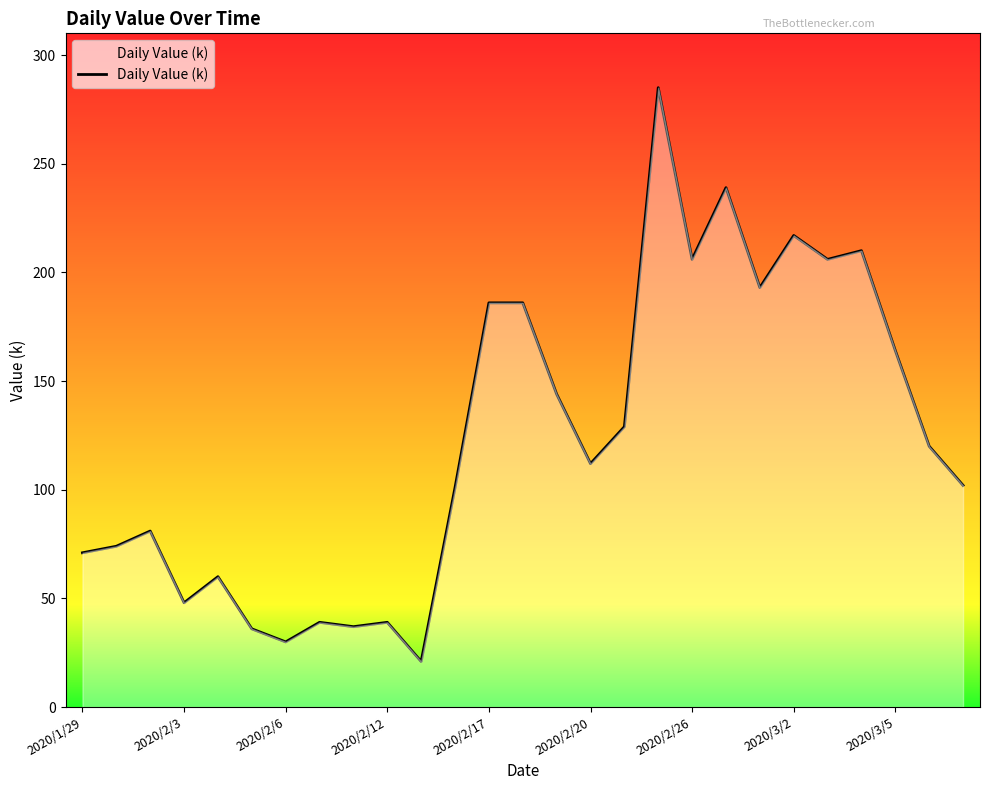

What is the greatest value displayed?

285